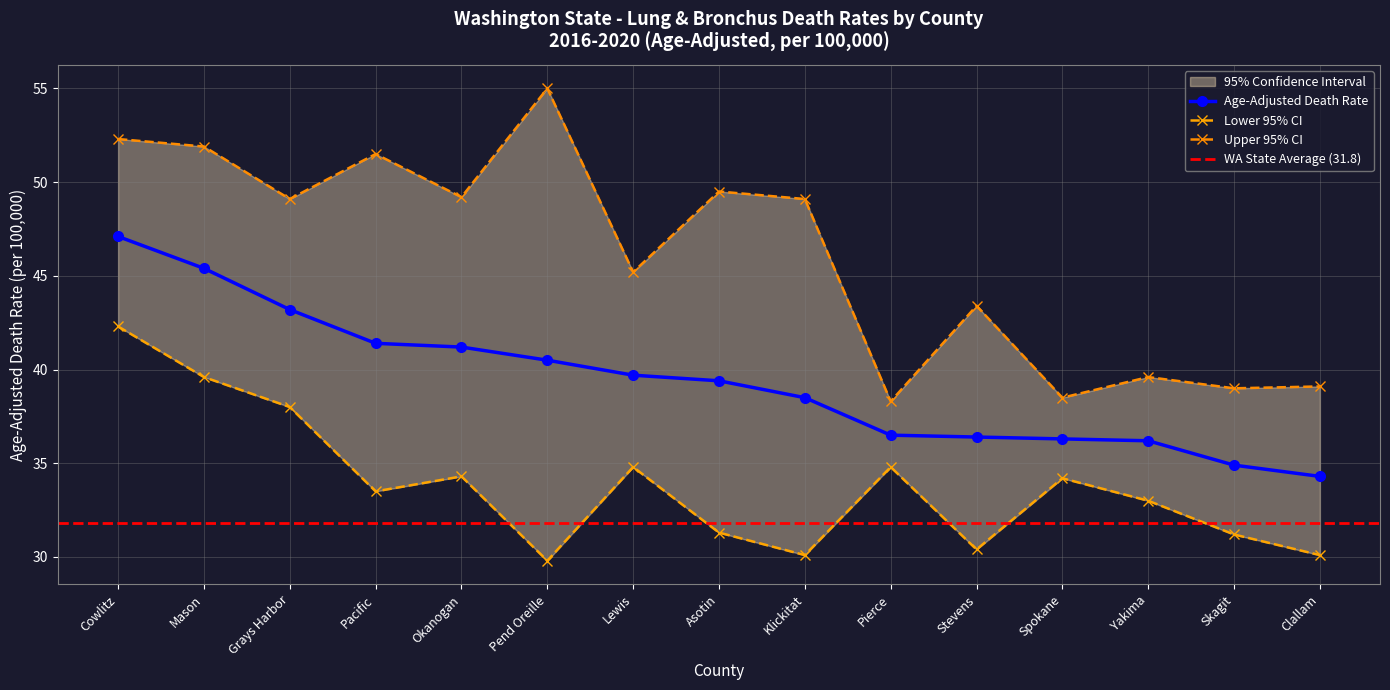

True or false: Age-Adjusted Death Rate and Lower CI (Rate) intersect in this chart.

False